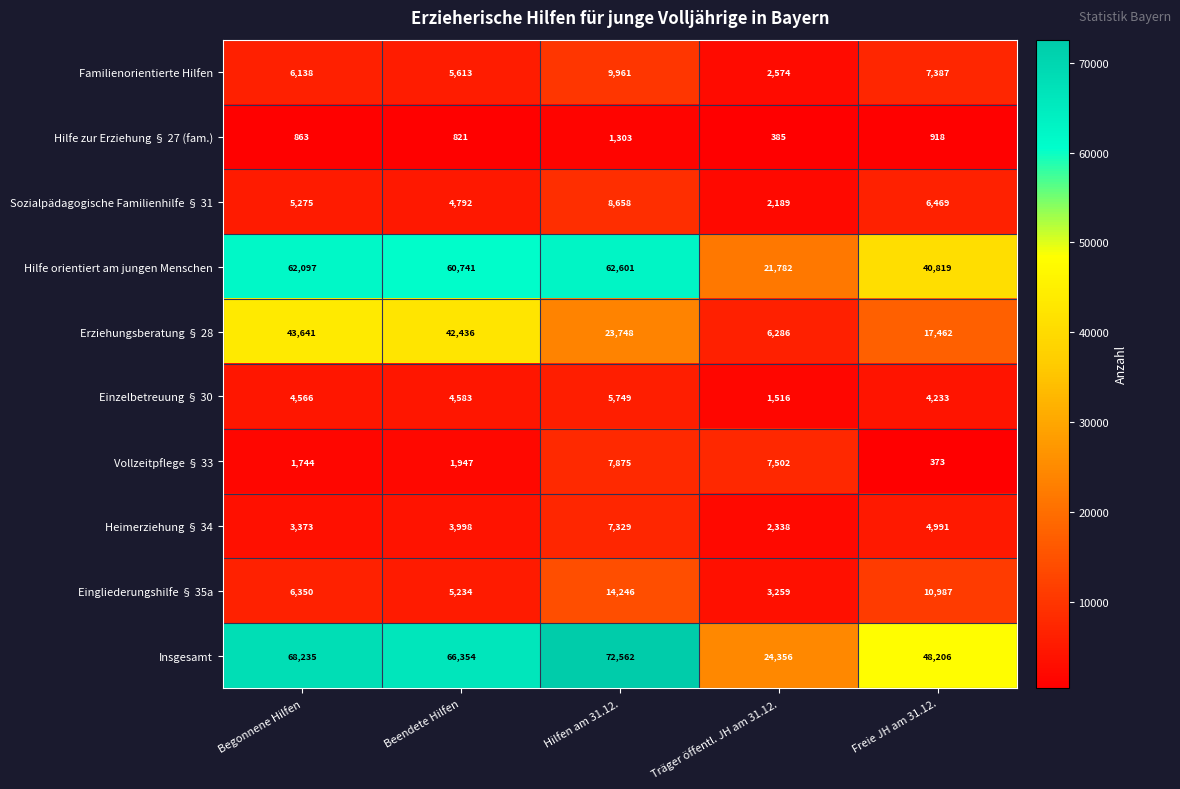

Where is Heimerziehung § 34 nearest to the value 4833?

Freie JH am 31.12.